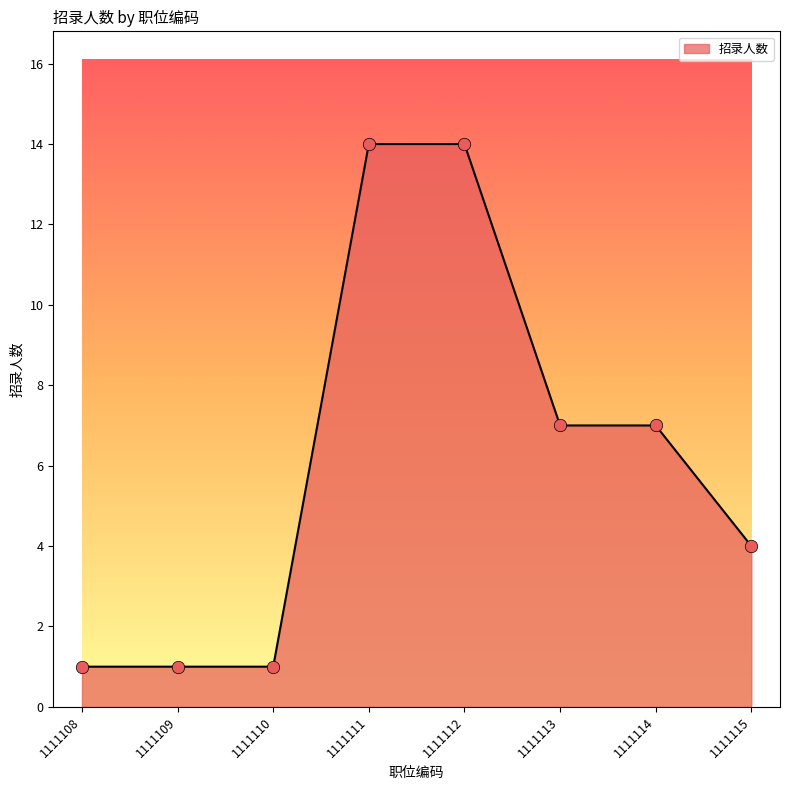

Approximately how many times larger is the value at 1111114 compared to 1111112?

0.5